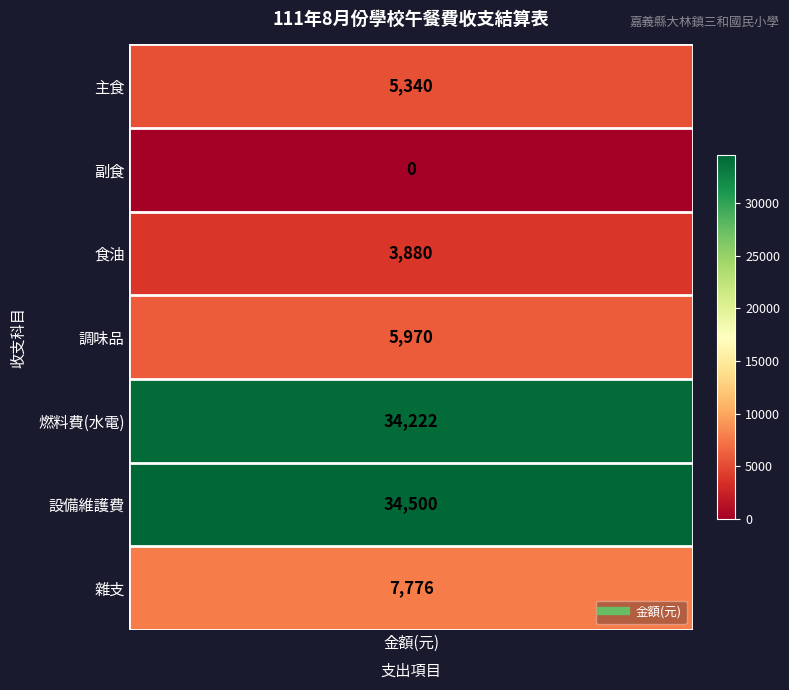

List the series in order of their peak value, highest first.

設備維護費, 燃料費(水電), 雜支, 調味品, 主食, 食油, 副食